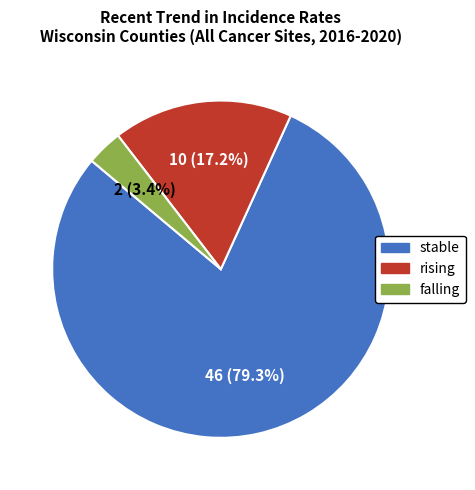

How many slices are in this pie chart?

3